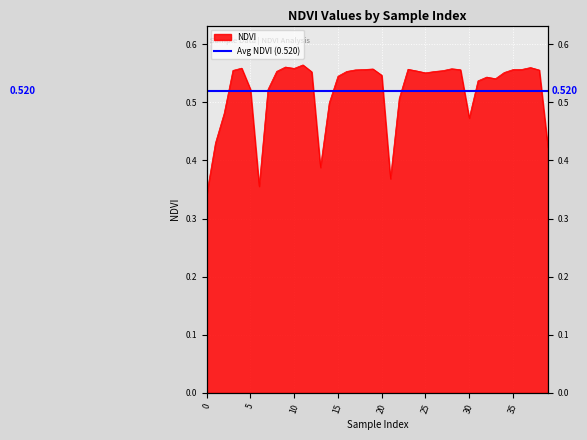

What is the value of the 35th point from the left?

0.6